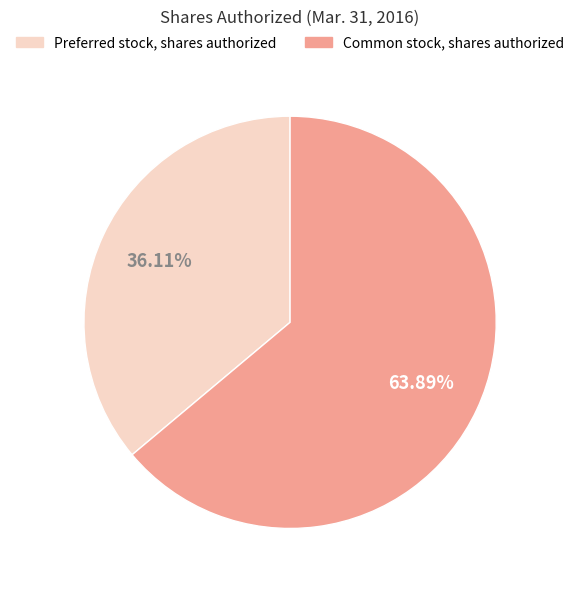

Is it true that Preferred stock, shares authorized is 36% of the pie?

True